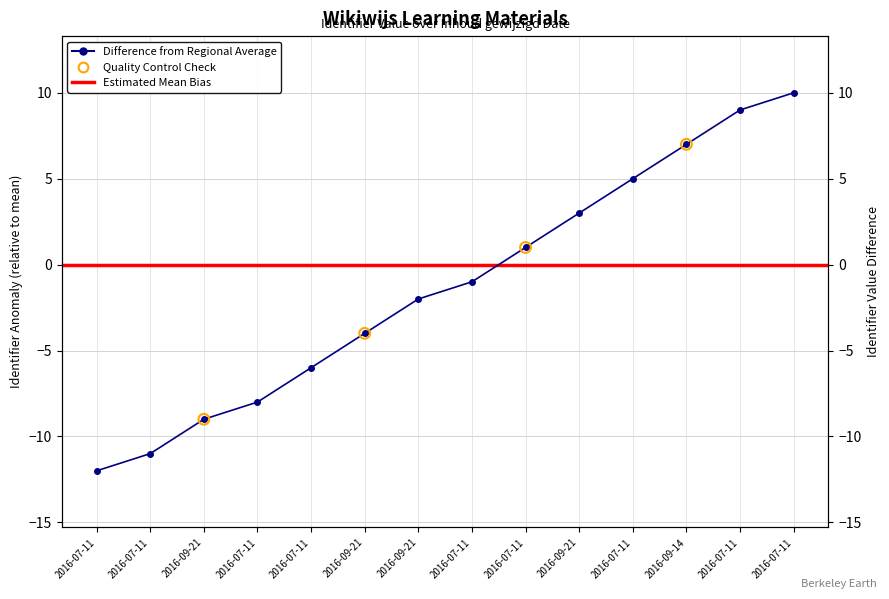

What is the change in value from 2016-09-21 09:09:12 to 2016-09-21 09:46:58?

+7